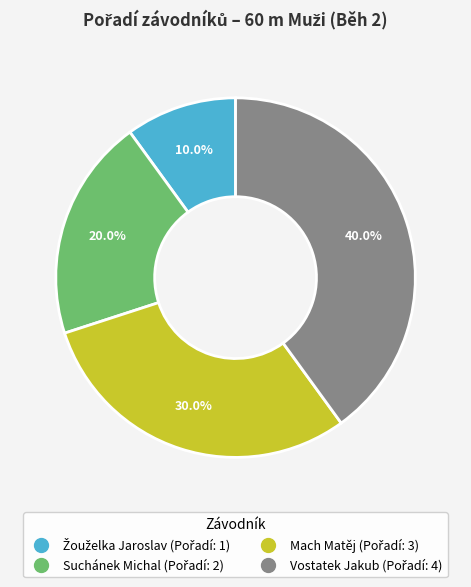

What portion of the pie excludes Suchánek Michal?

80.0%